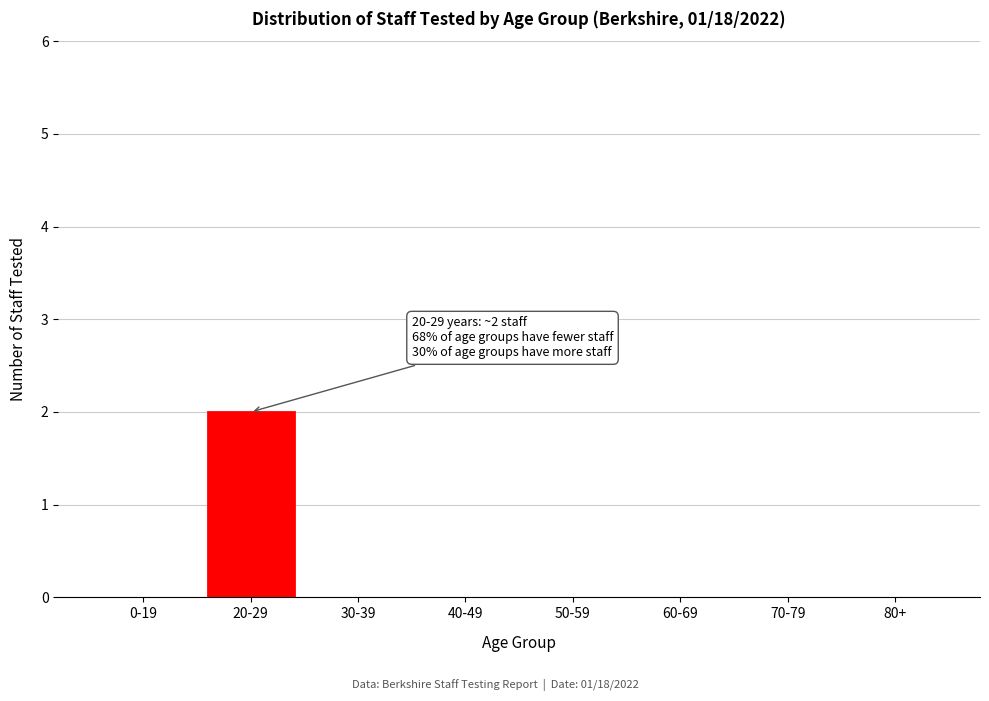

Reading left to right, what are all the values shown in this chart?

0-19=0	20-29=2	30-39=0	40-49=0	50-59=0	60-69=0	70-79=0	80+=0